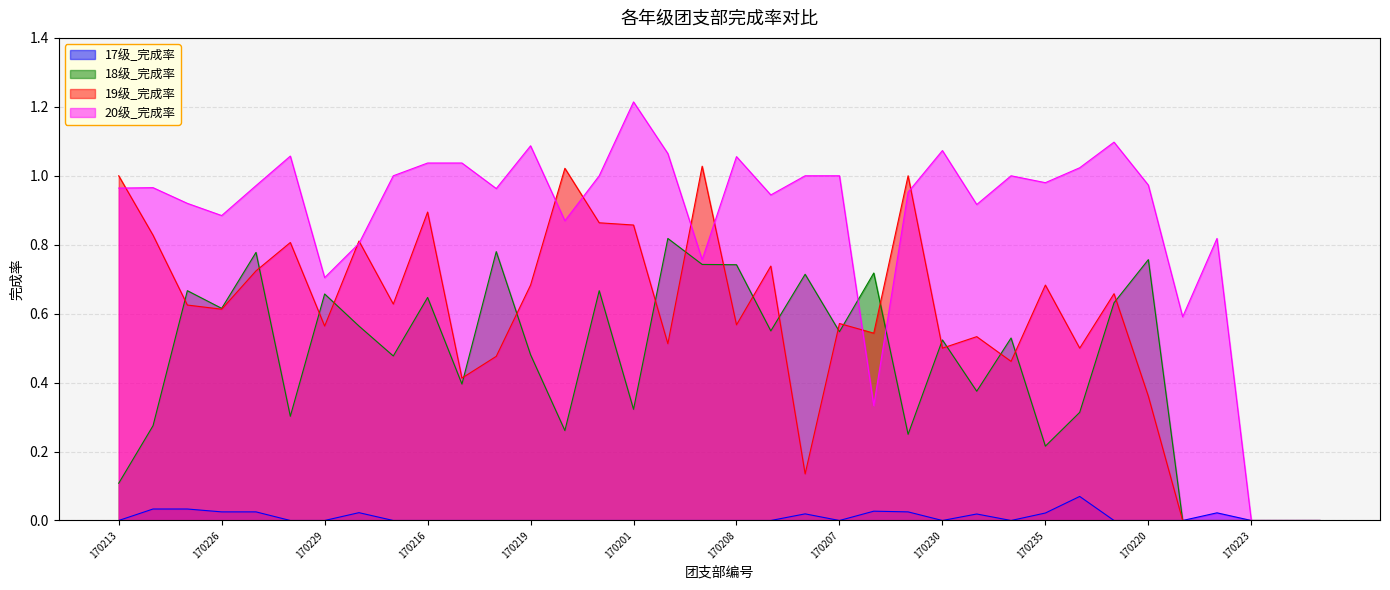

How many lines are shown in the chart?

4